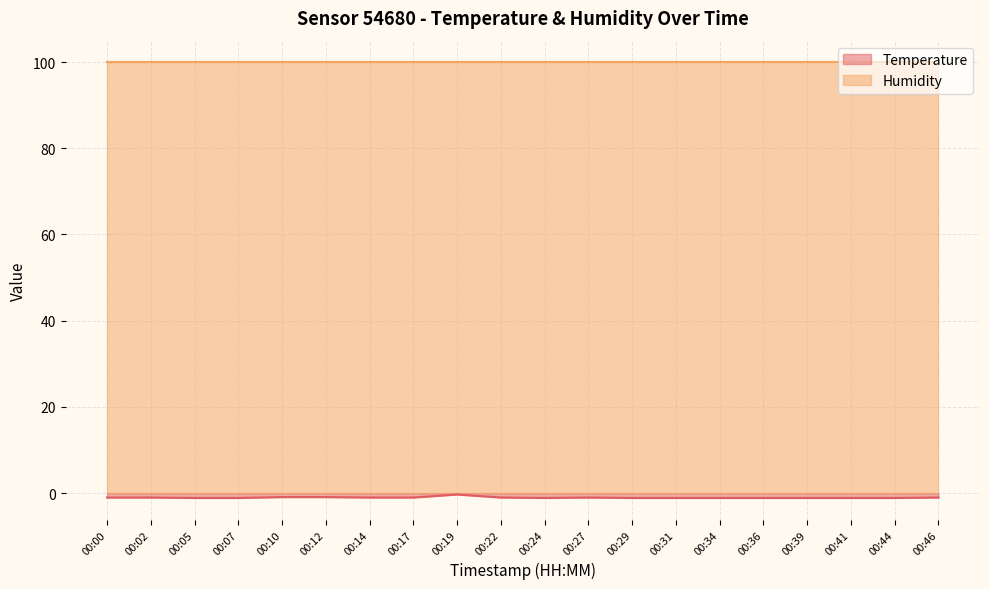

True or false: the data has more than 2 interior local peaks.

False